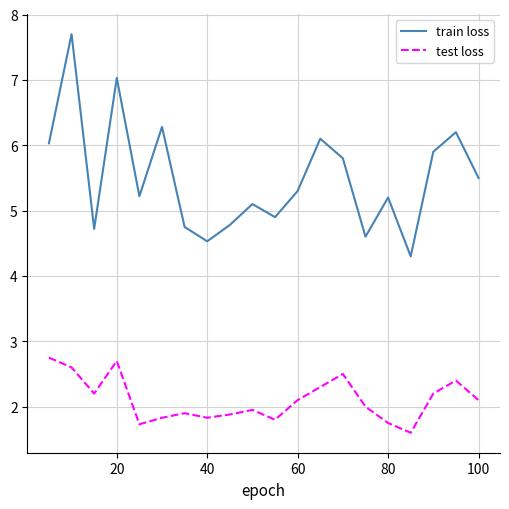

How many interior local valleys does the train loss series have?

6